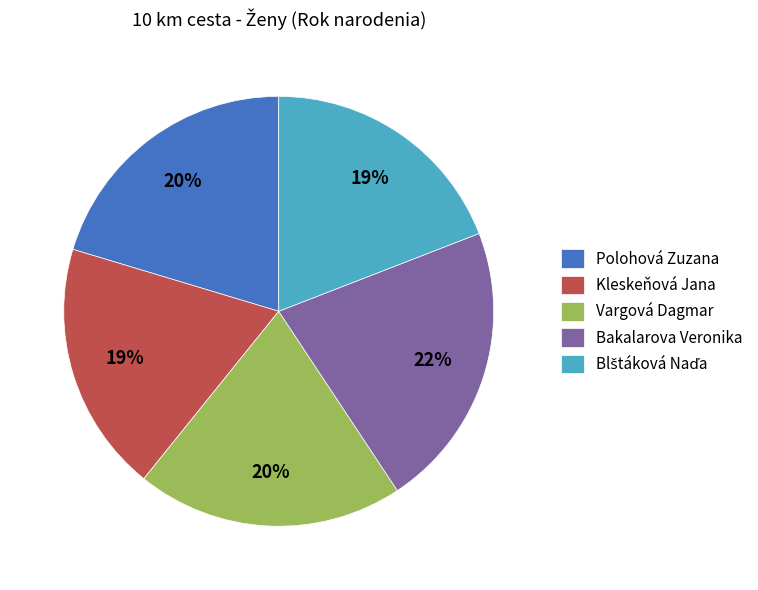

To the nearest percent, what is the difference between the Bakalarova Veronika and Kleskeňová Jana slice percentages?

3%